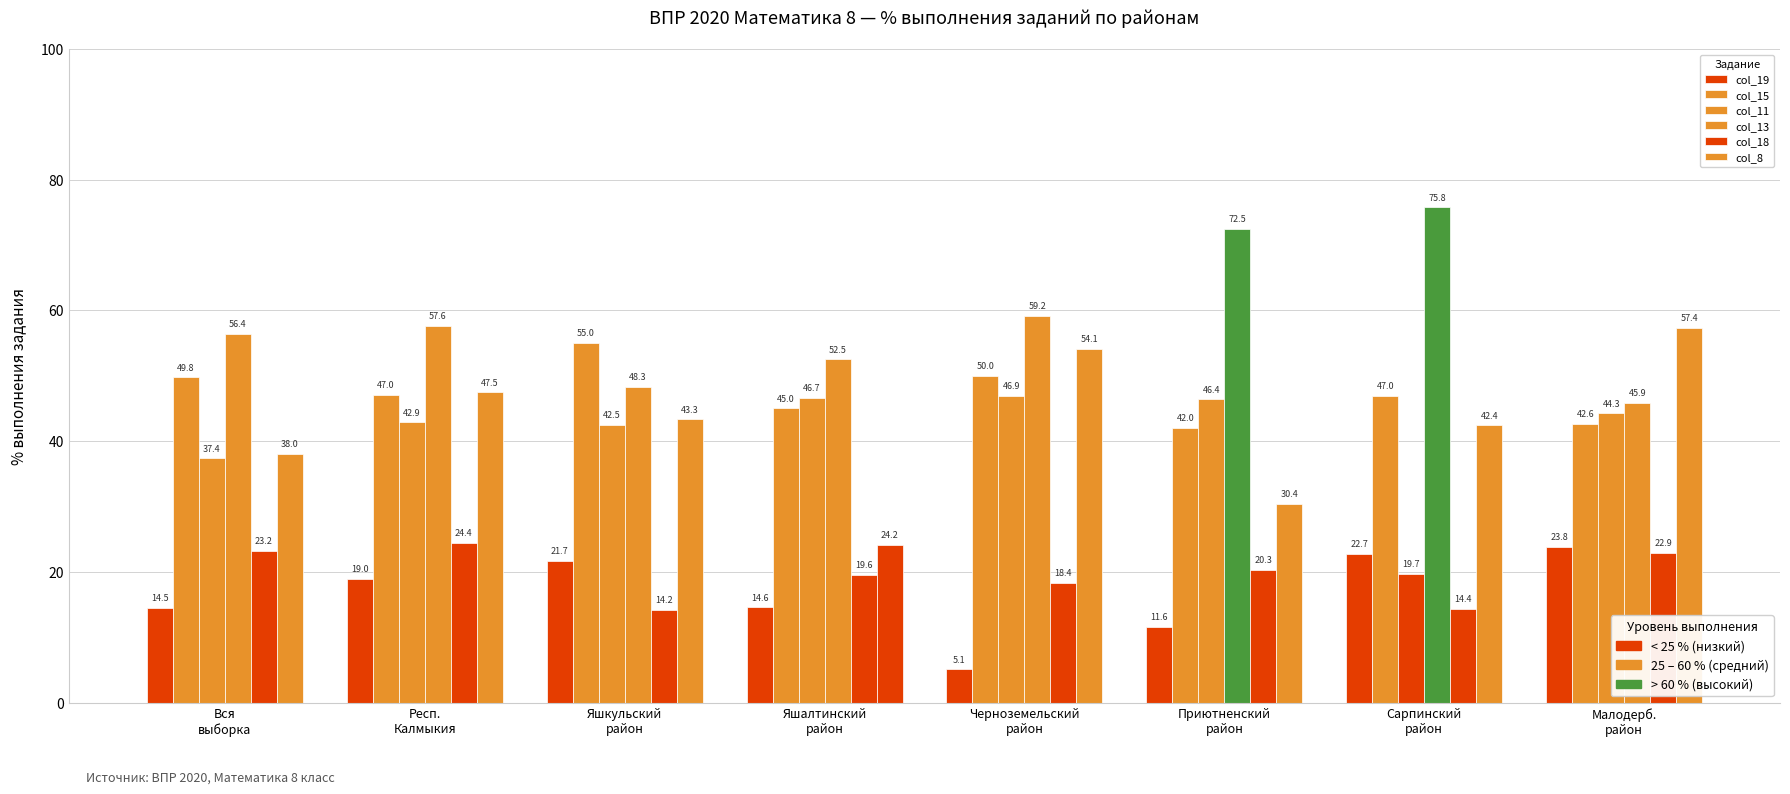

True or false: col_18 has a value of 32.9 at Приютненский
район.

False